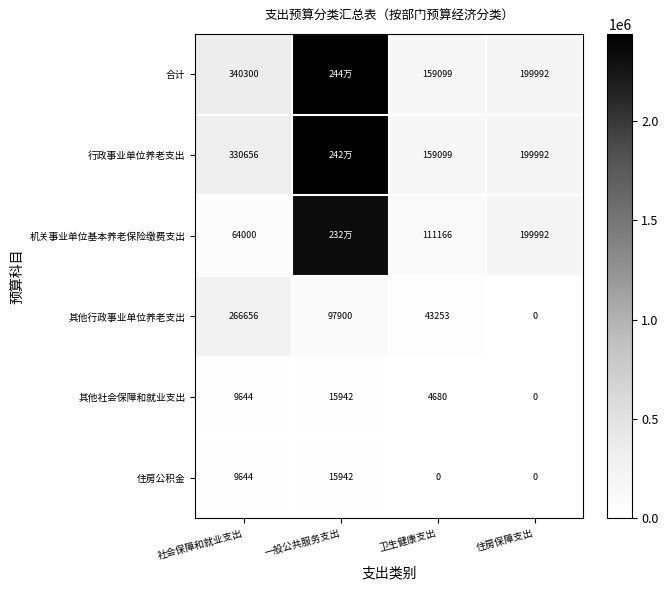

What is the average value of the 其他社会保障和就业支出 series?

7566.5